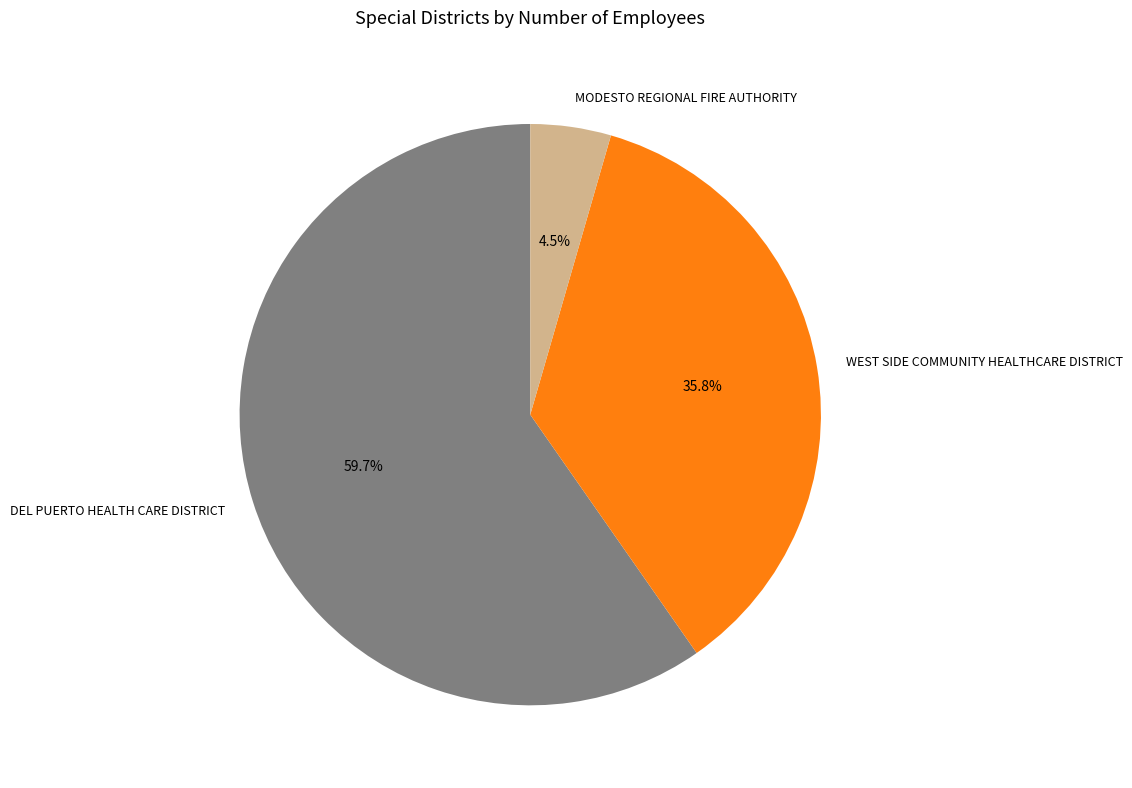

Count the number of slices in the pie.

3